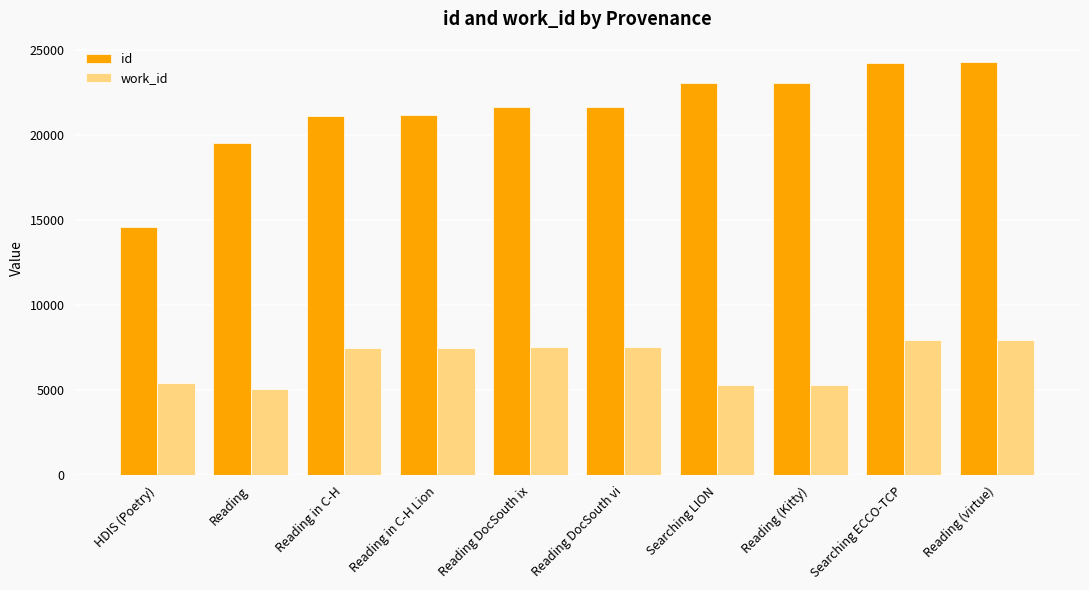

What is the maximum value shown in the chart?

24303